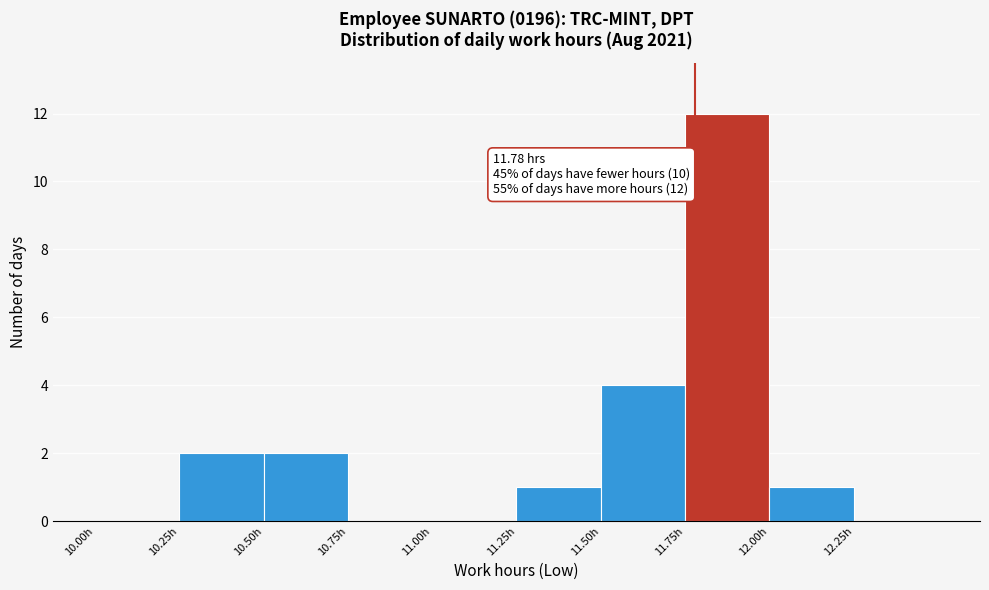

Which range on the x-axis has the tallest bar?

11.75 to 12.00